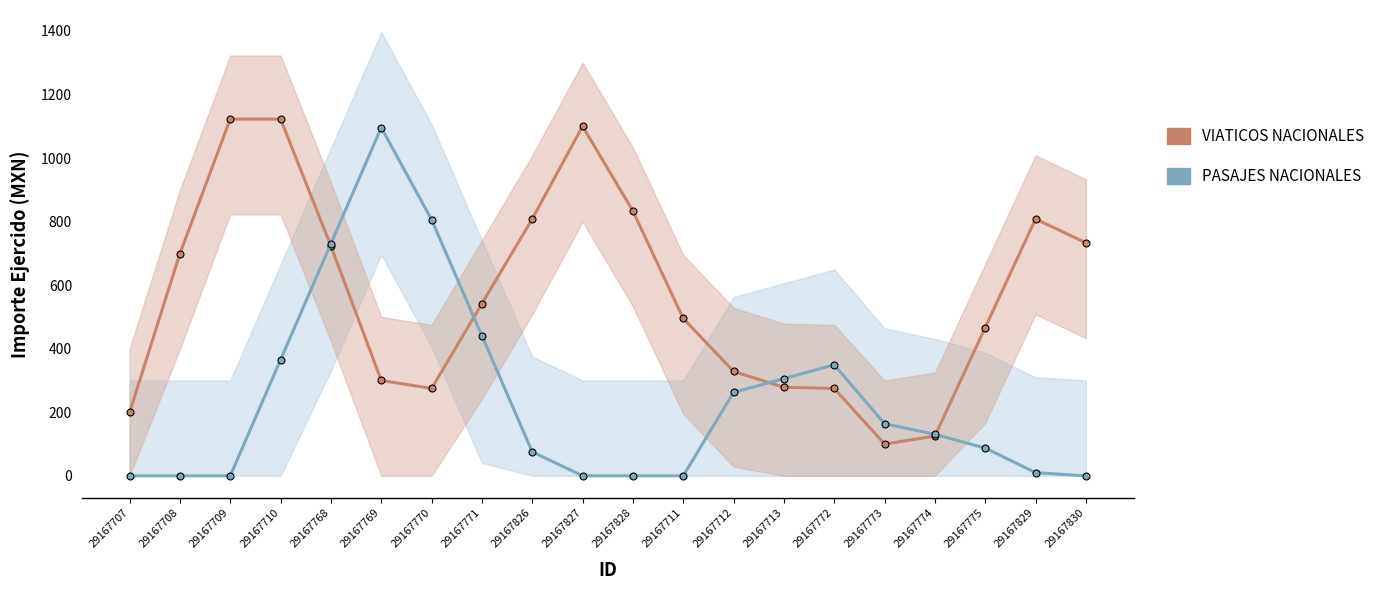

How many values in the VIATICOS NACIONALES series are below 541?

10